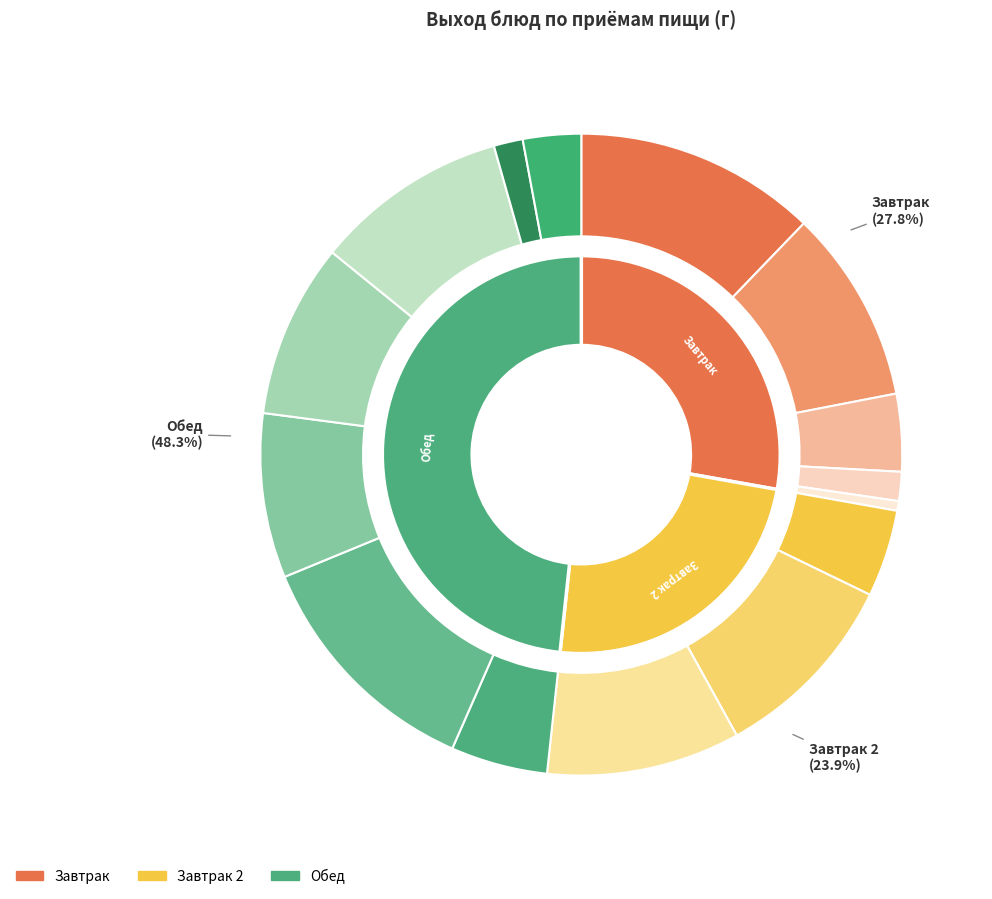

To the nearest percent, what percentage of the pie is Рыба запеч. в сметанном соусе?

8%